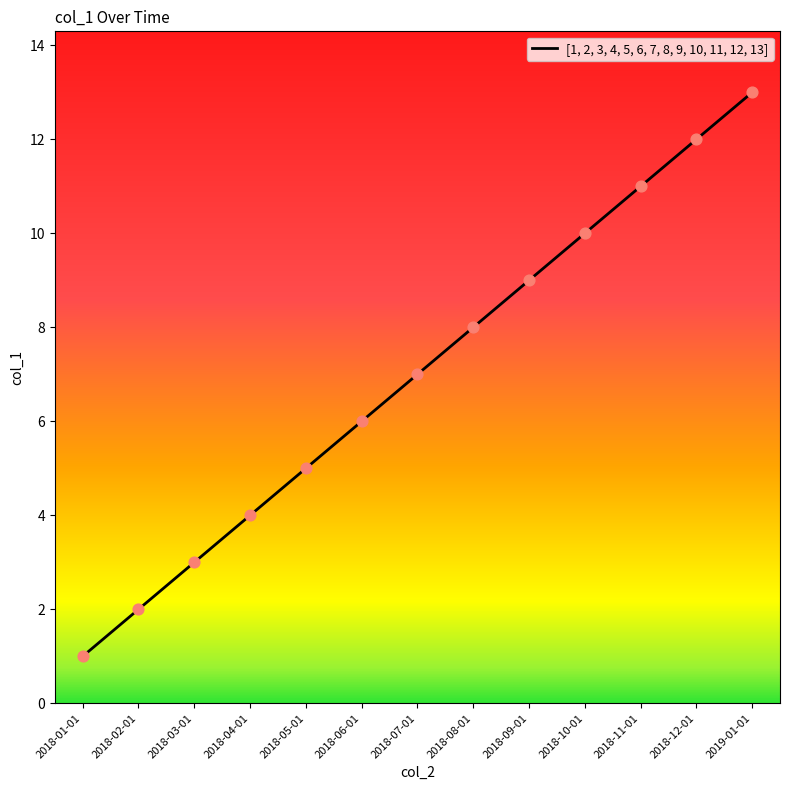

Which has a higher value, 2018-12-01 or 2018-03-01?

2018-12-01